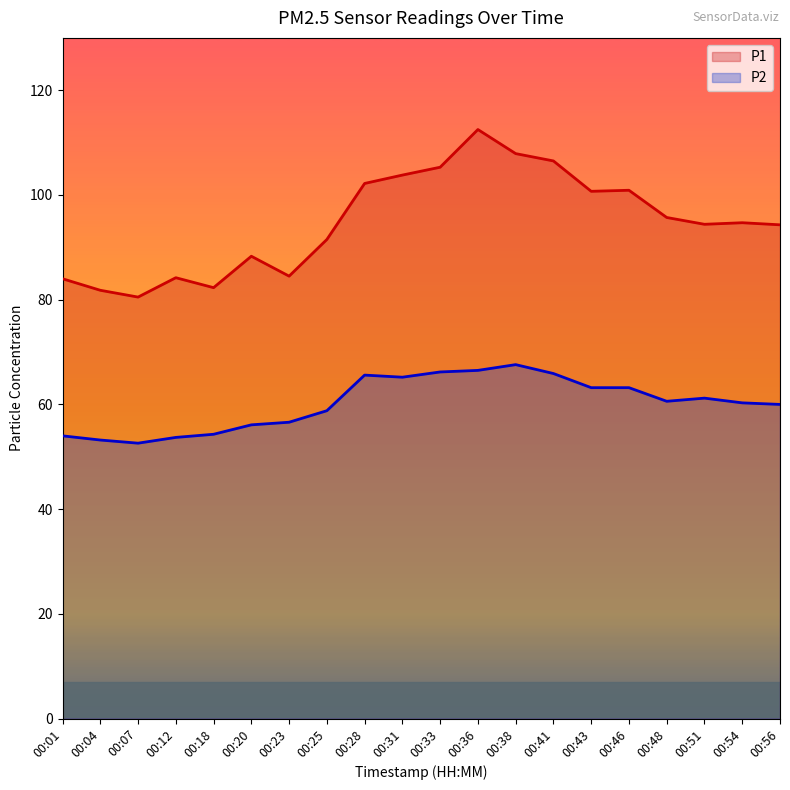

Where does the P2 series first go above 60?

00:28